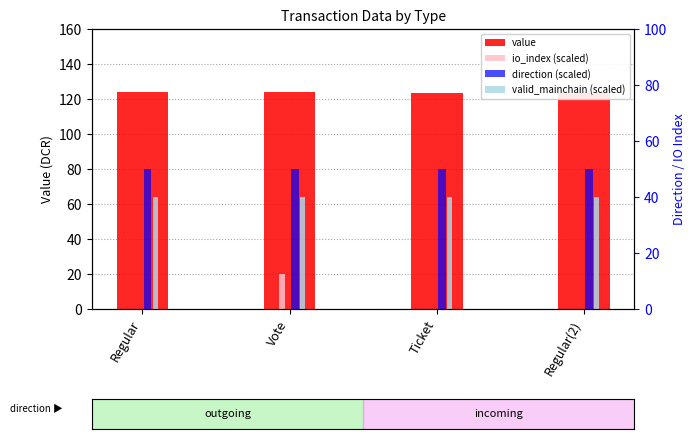

Which series changed the most between Vote and Regular(2)?

io_index (scaled)